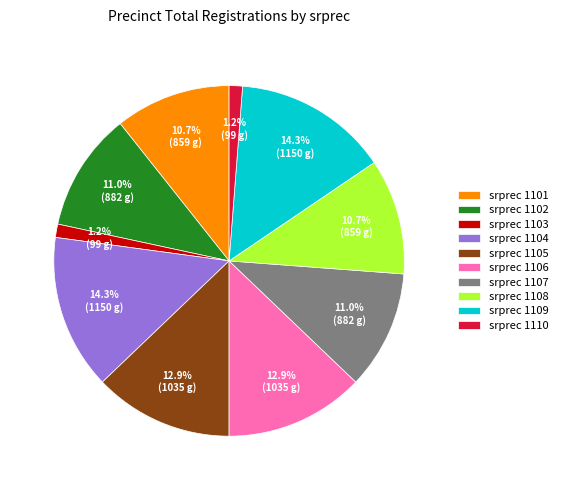

Between srprec 1106 and srprec 1109, which is larger?

srprec 1109